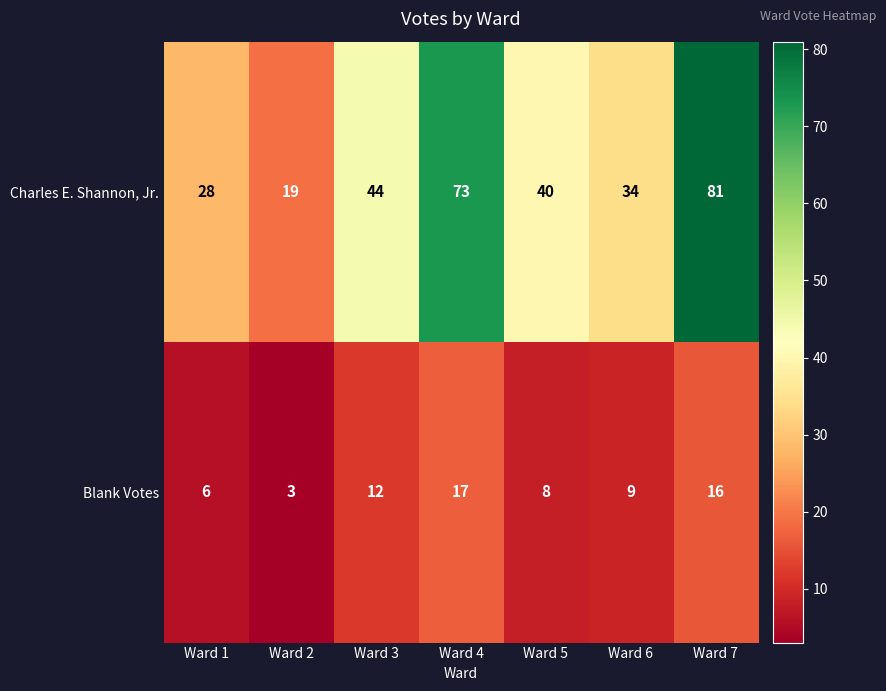

Which has a higher value, Ward 1 or Ward 7?

Ward 7